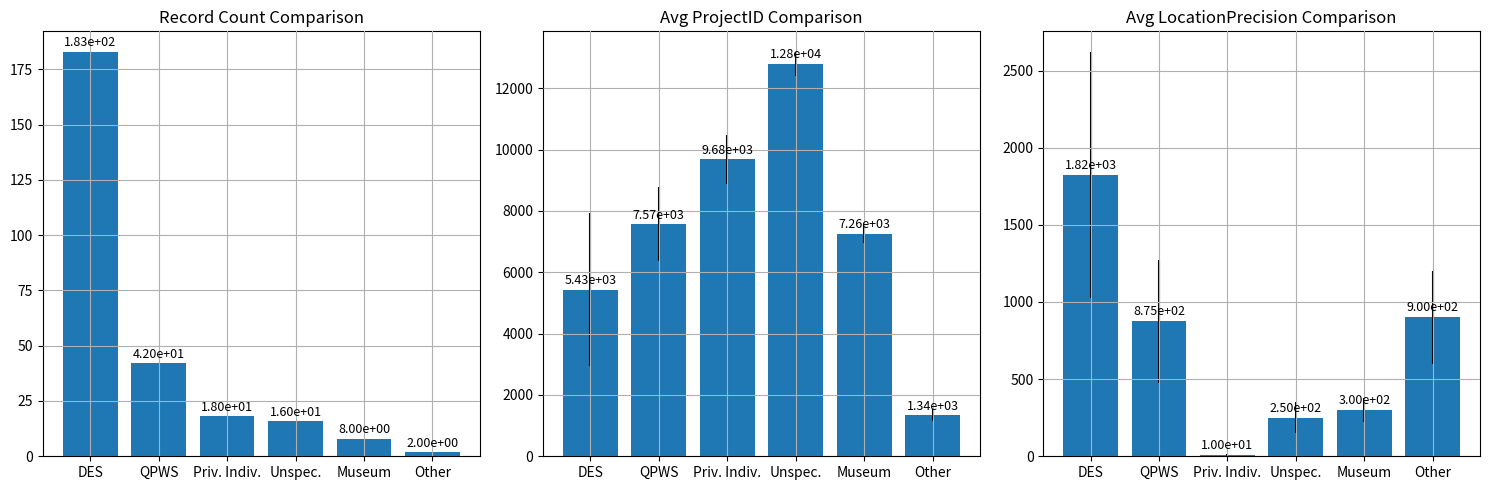

Does the chart contain stacked bars?

No